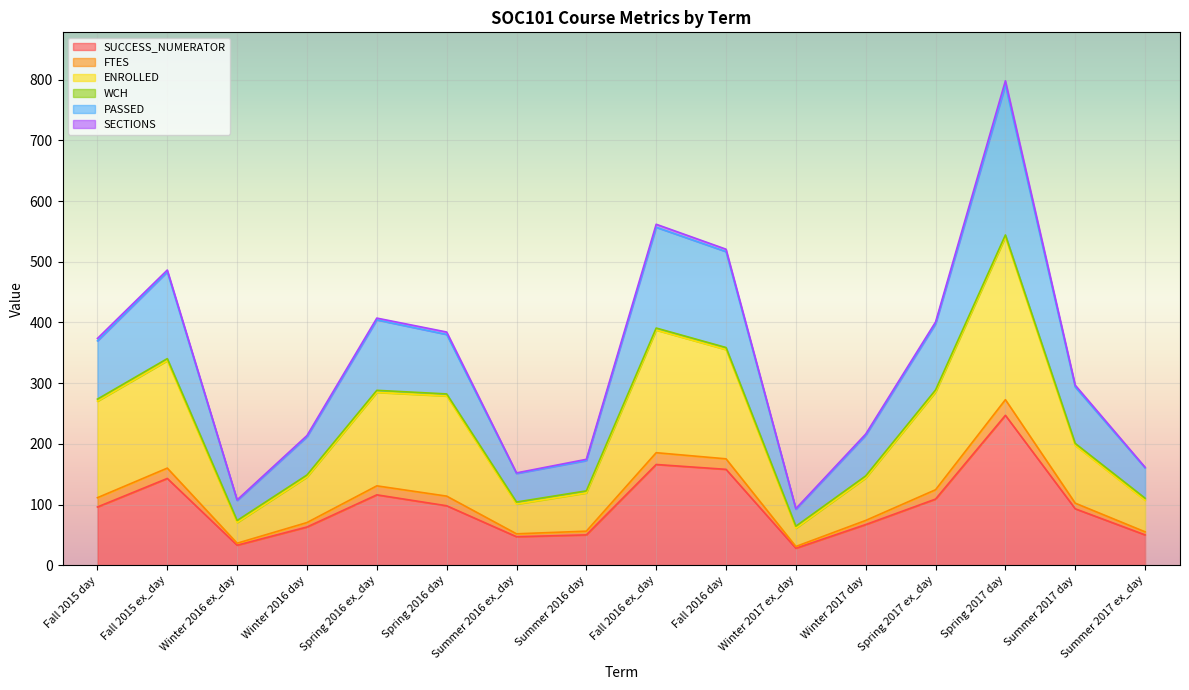

Rank the categories by SUCCESS_NUMERATOR value from lowest to highest.

Winter 2017 ex_day, Winter 2016 ex_day, Summer 2016 ex_day, Summer 2016 day, Summer 2017 ex_day, Winter 2016 day, Winter 2017 day, Summer 2017 day, Fall 2015 day, Spring 2016 day, Spring 2017 ex_day, Spring 2016 ex_day, Fall 2015 ex_day, Fall 2016 day, Fall 2016 ex_day, Spring 2017 day